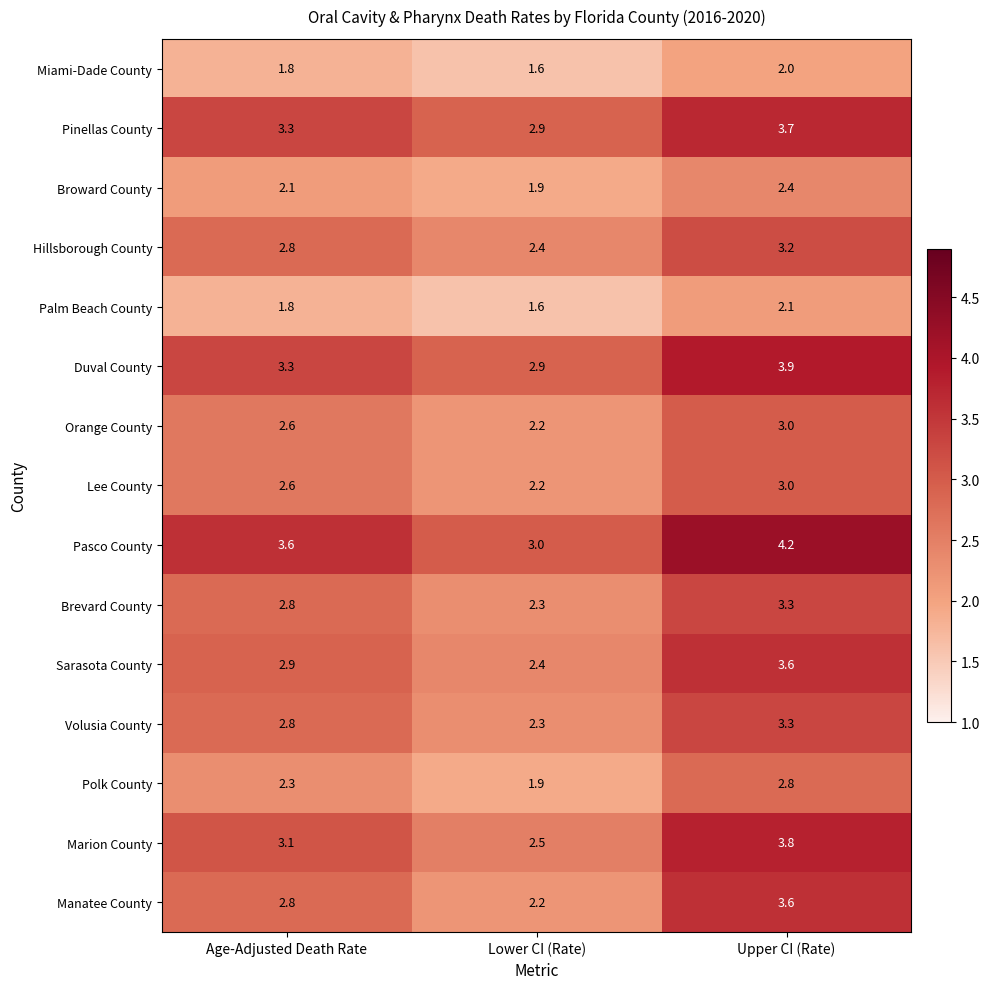

What is the approximate value of Polk County at Lower CI (Rate)?

1.9